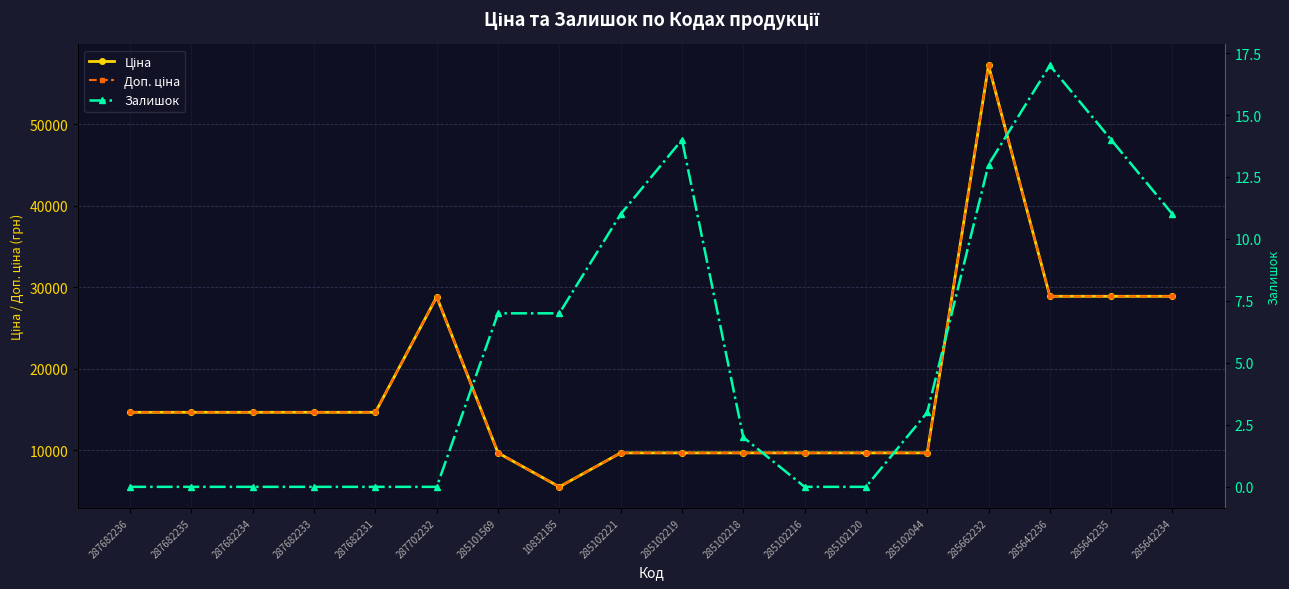

The Залишок series shows 0.0 at 287682236. True or false?

True